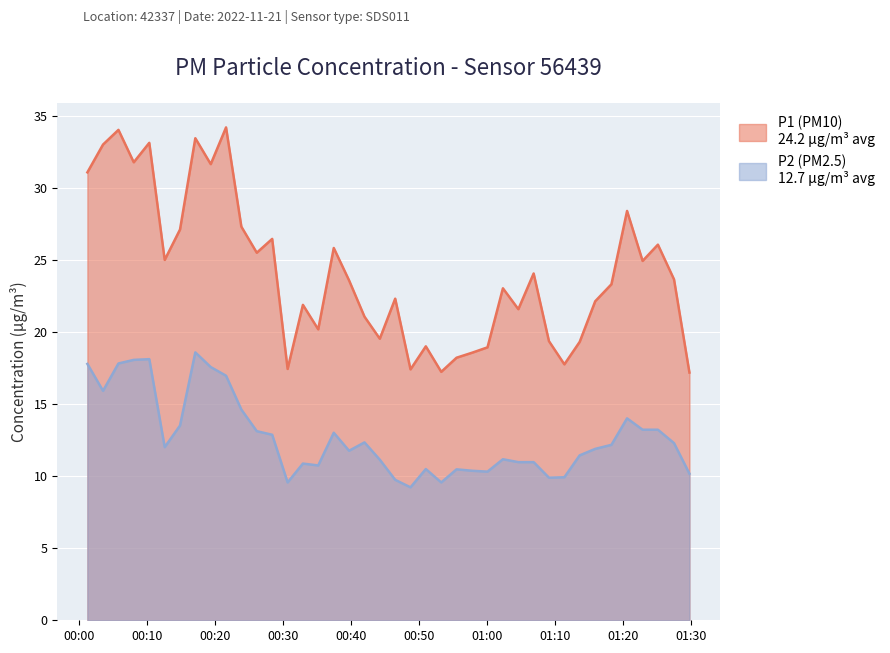

How many values in the P2 series exceed 12?

20